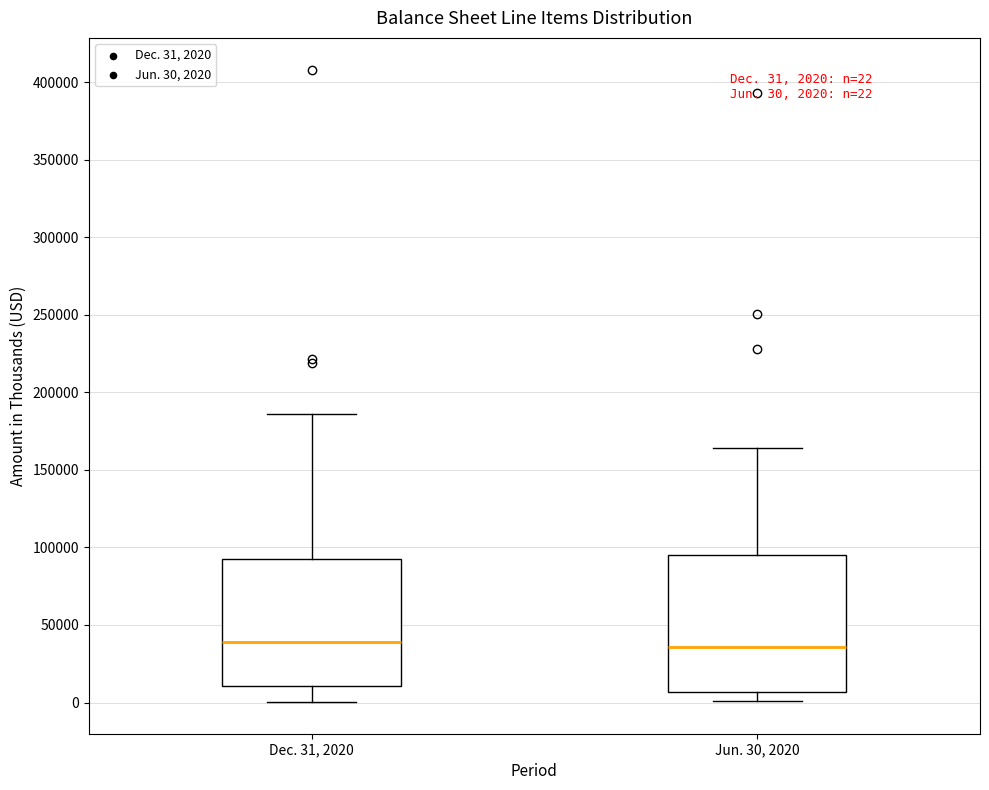

Which box is the tallest, from its lower edge to its upper edge?

Jun. 30, 2020